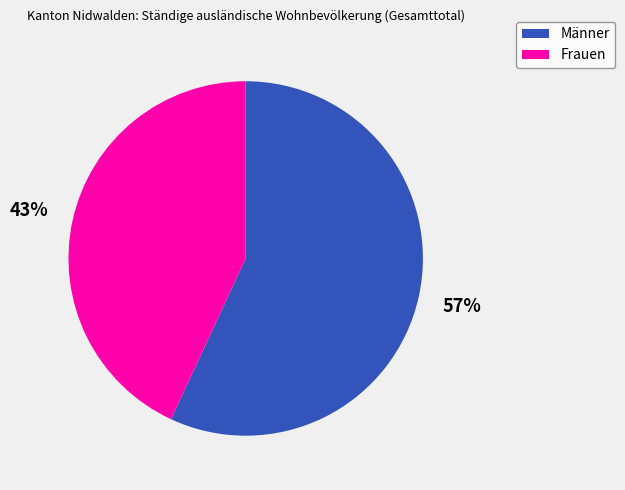

Combined, do Männer and Frauen account for over 50%?

Yes